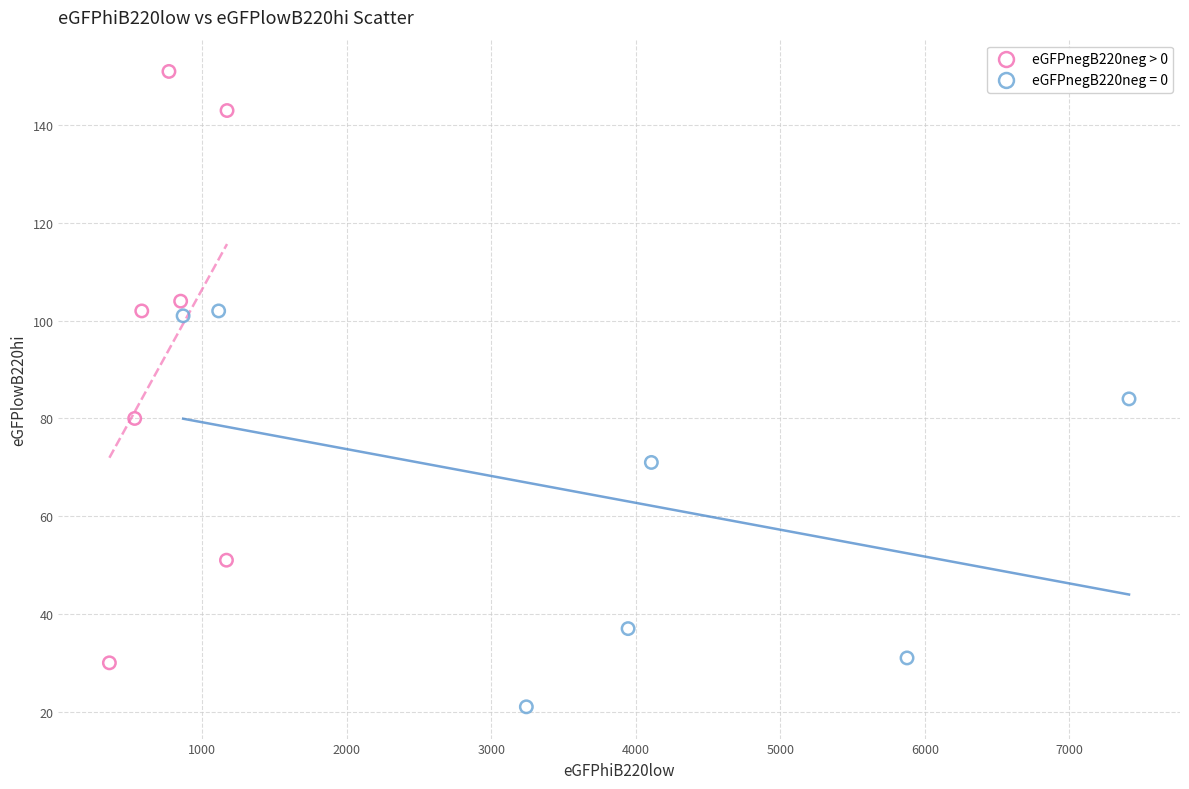

Which series has the widest spread of Y values?

eGFPnegB220neg > 0